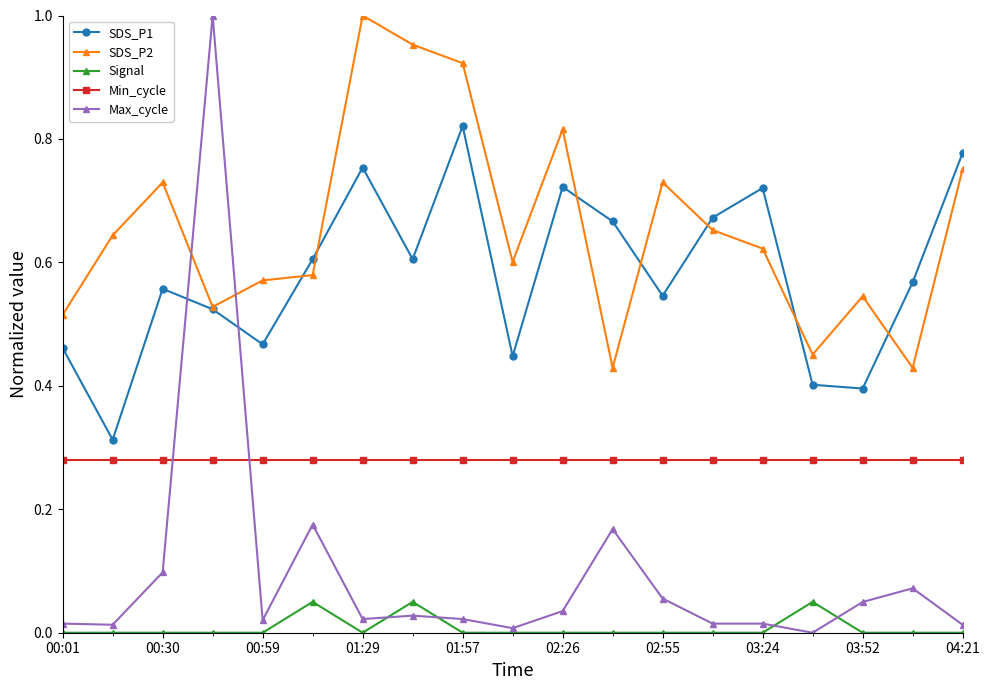

How many interior local valleys does the SDS_P2 series have?

5